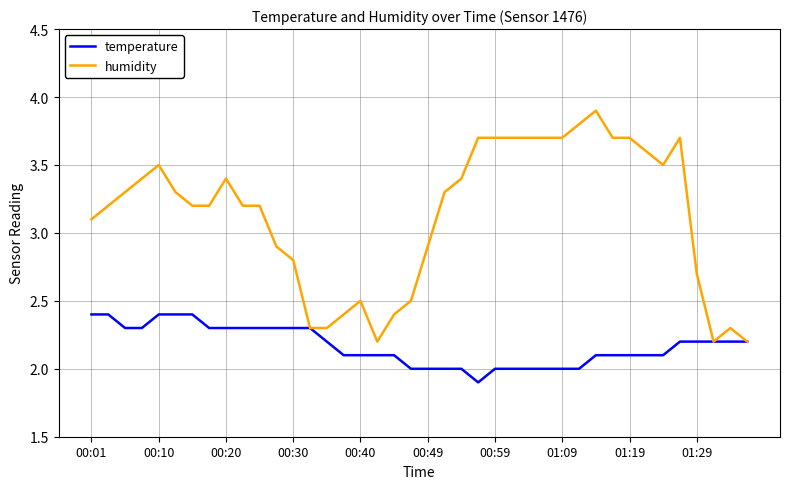

What is the difference between the second highest and minimum values in the humidity series?

1.6